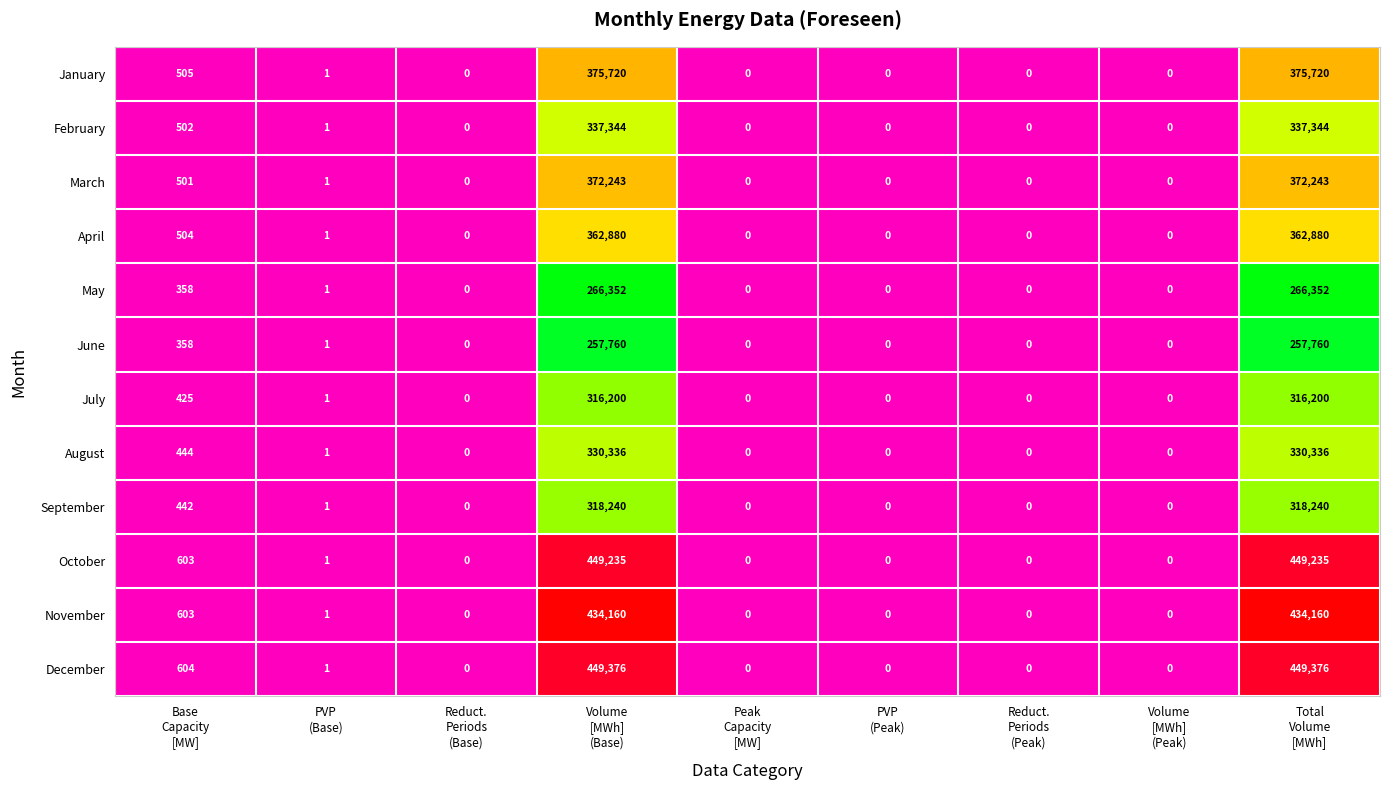

Which series has the largest total across all categories?

December